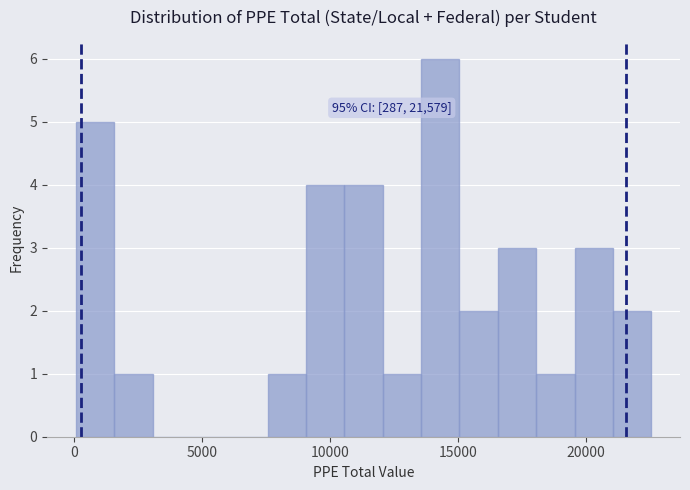

Read against the x-axis, roughly where is the centre of the tallest bar?

14500